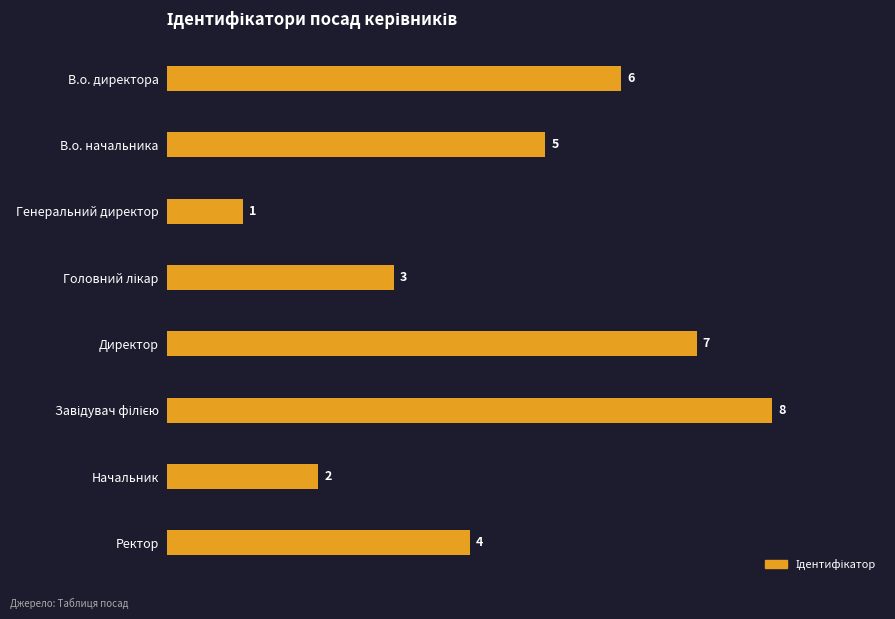

Does the chart contain any negative values?

No